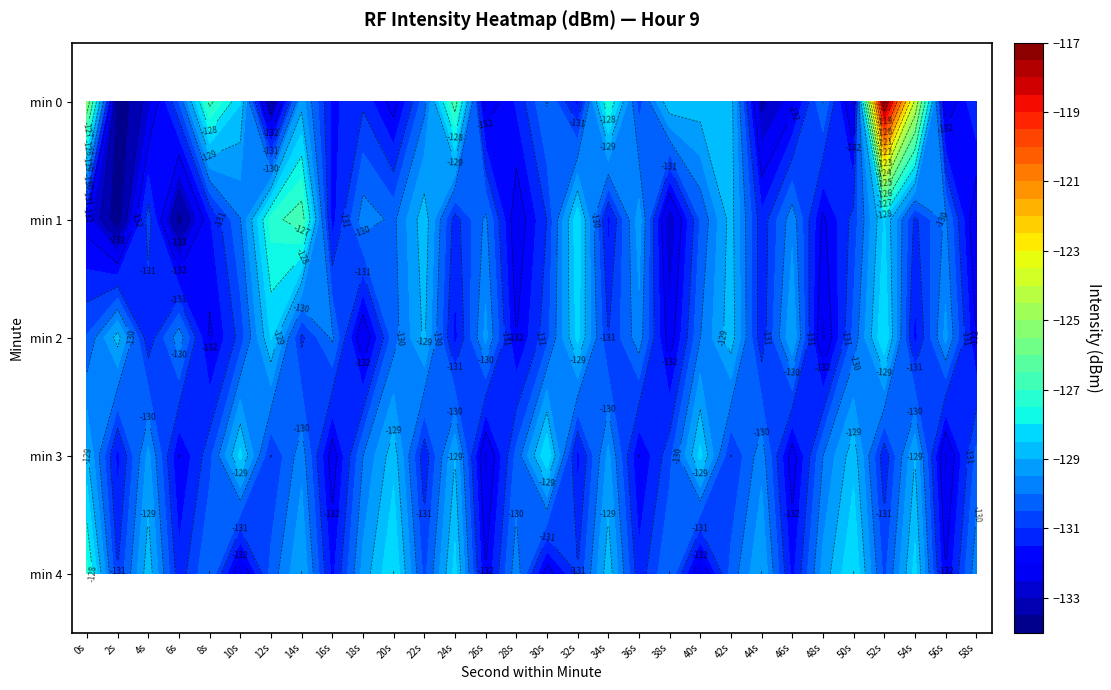

What is the difference between the highest and lowest values at 4s?

4.1